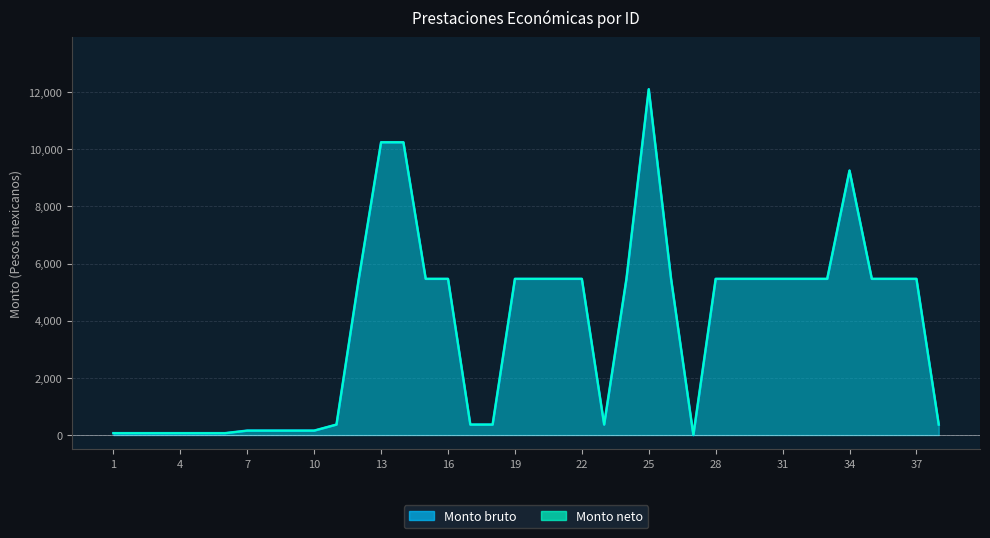

True or false: Monto bruto has a value of 0.0 at 27.

True